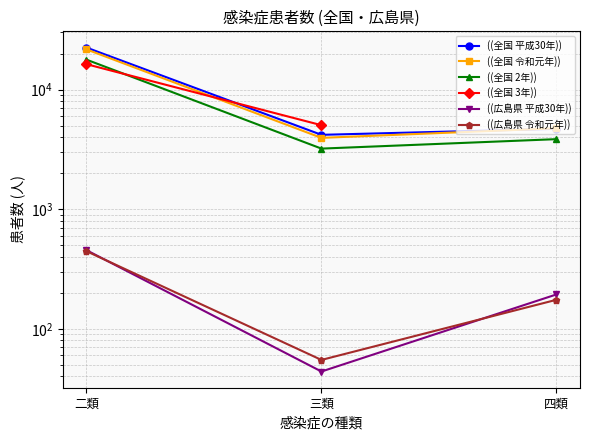

At how many categories does at least one series exceed 5061?

1